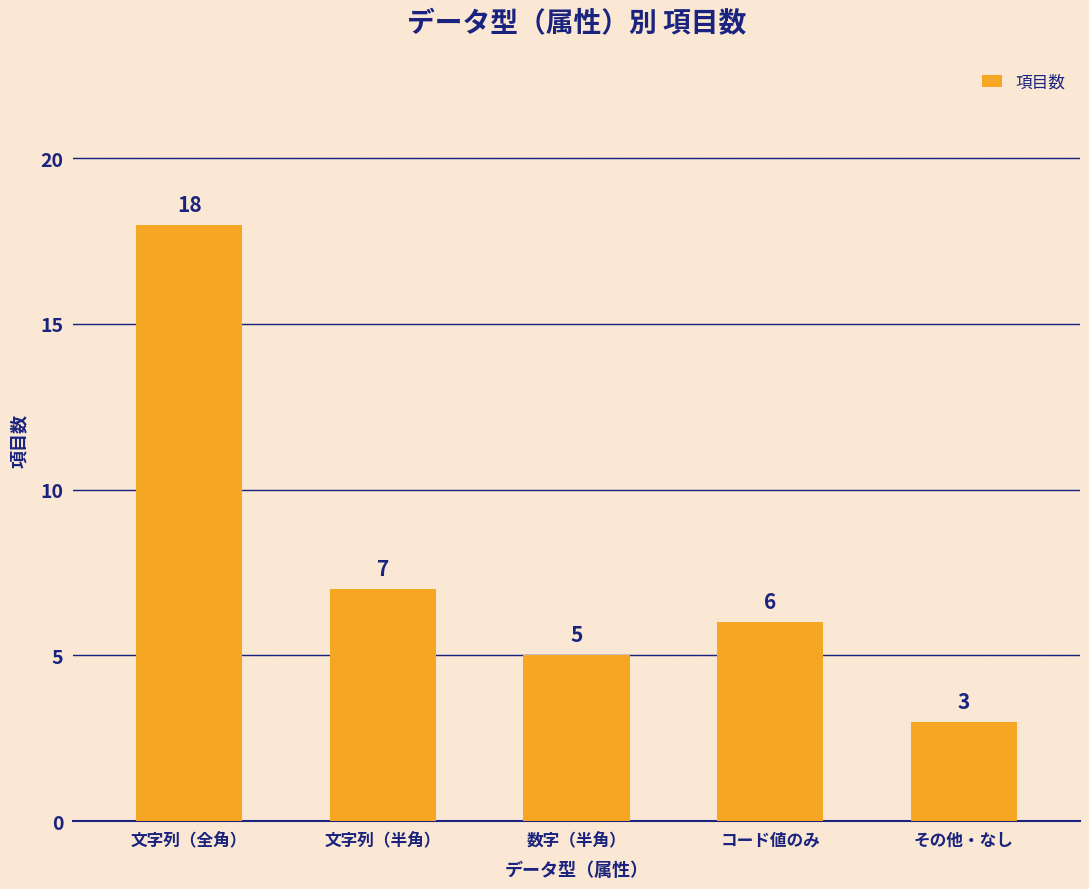

What is the change in value from 文字列（半角） to その他・なし?

-4